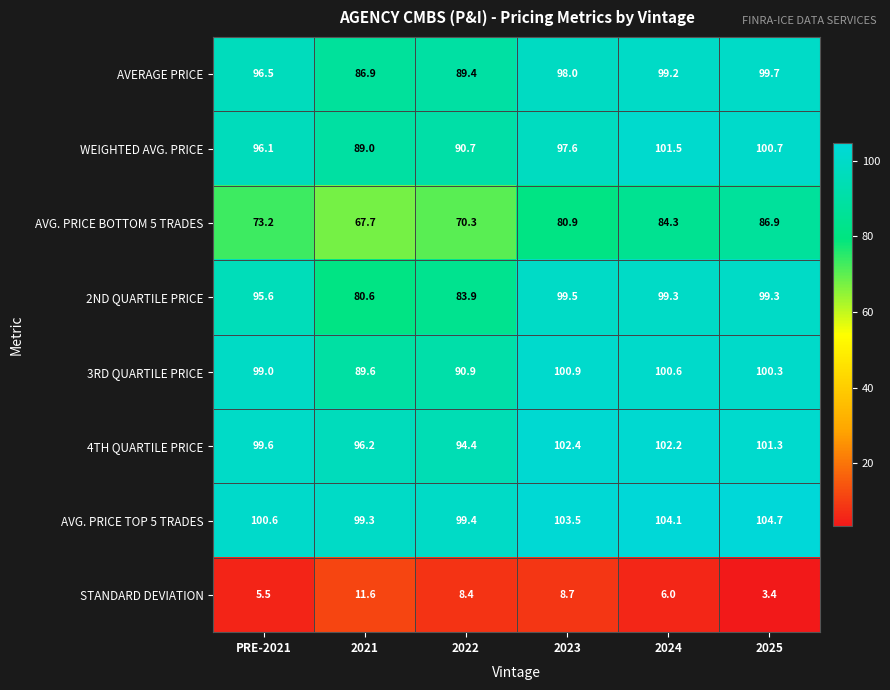

Read the WEIGHTED AVG. PRICE value at 2025.

100.7